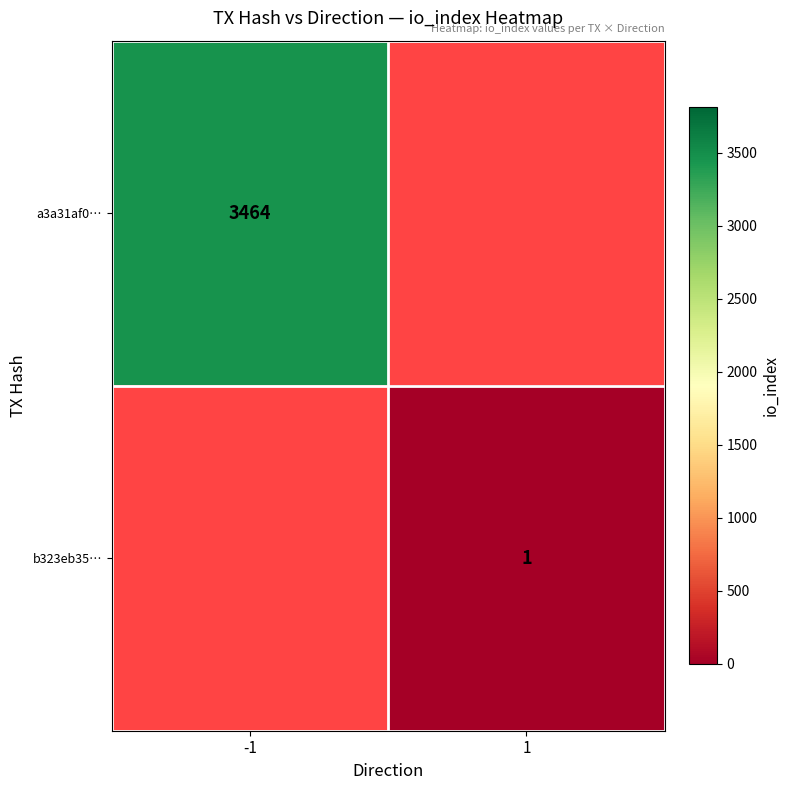

The b323eb35… series shows 0.2 at 1. True or false?

False